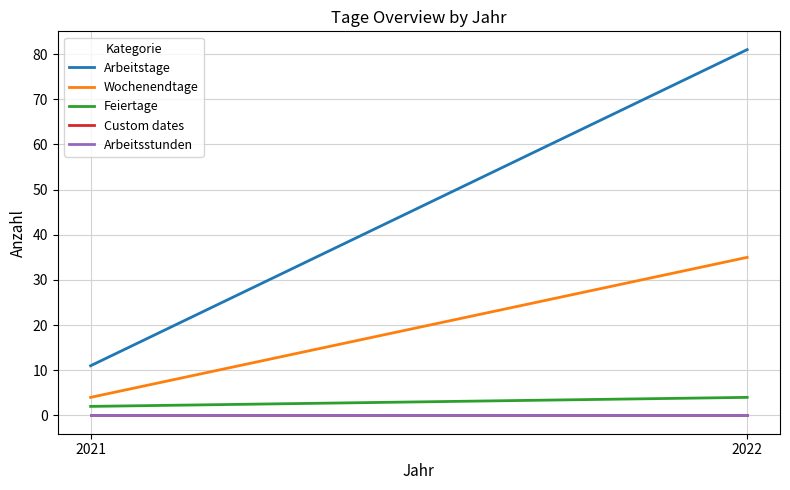

Reading left to right, what are all the values shown in this chart?

Arbeitstage: 11	81
Wochenendtage: 4	35
Feiertage: 2	4
Custom dates: 0	0
Arbeitsstunden: 0	0